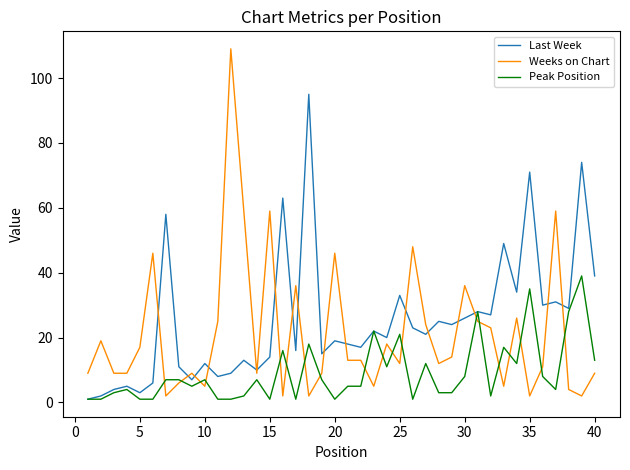

Is this an area chart (filled region under the line)?

No